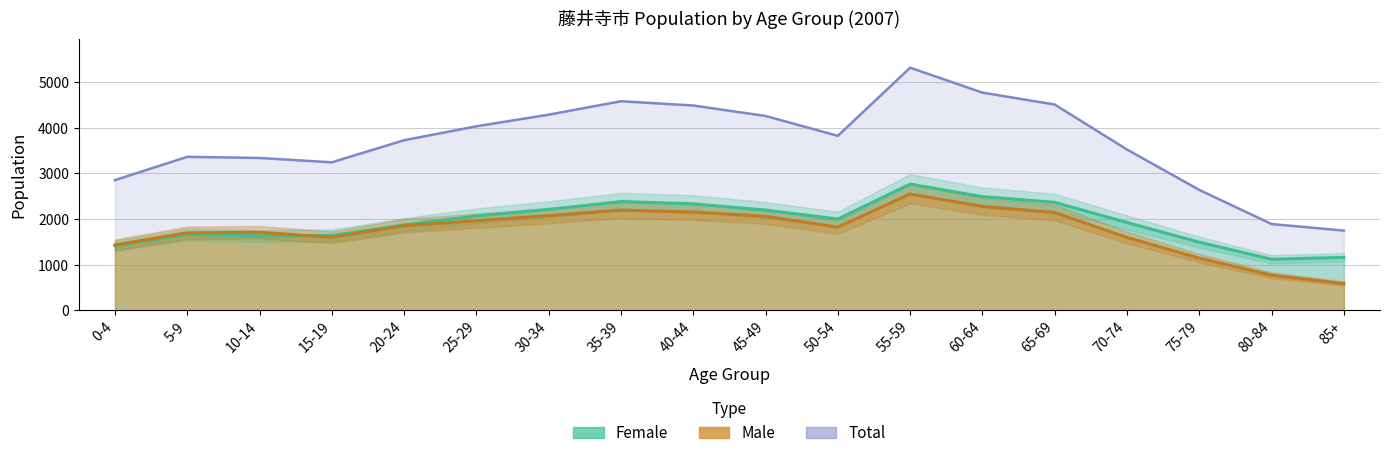

How many values in the Total series exceed 3825?

8